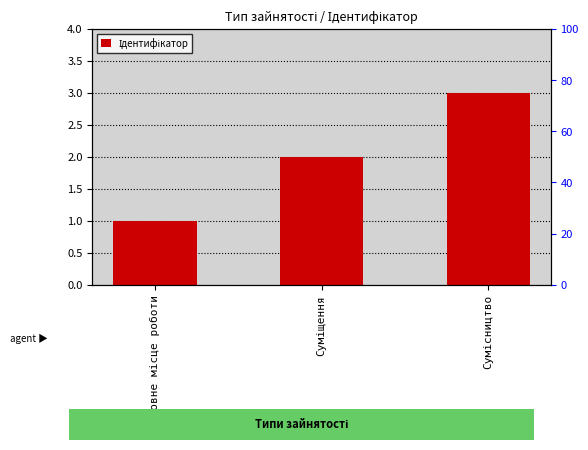

What is the greatest value displayed?

3